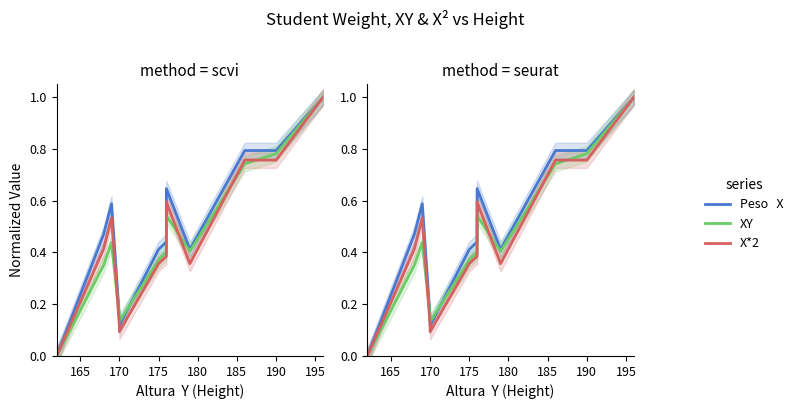

What is the average value of the X*2 series?

0.4